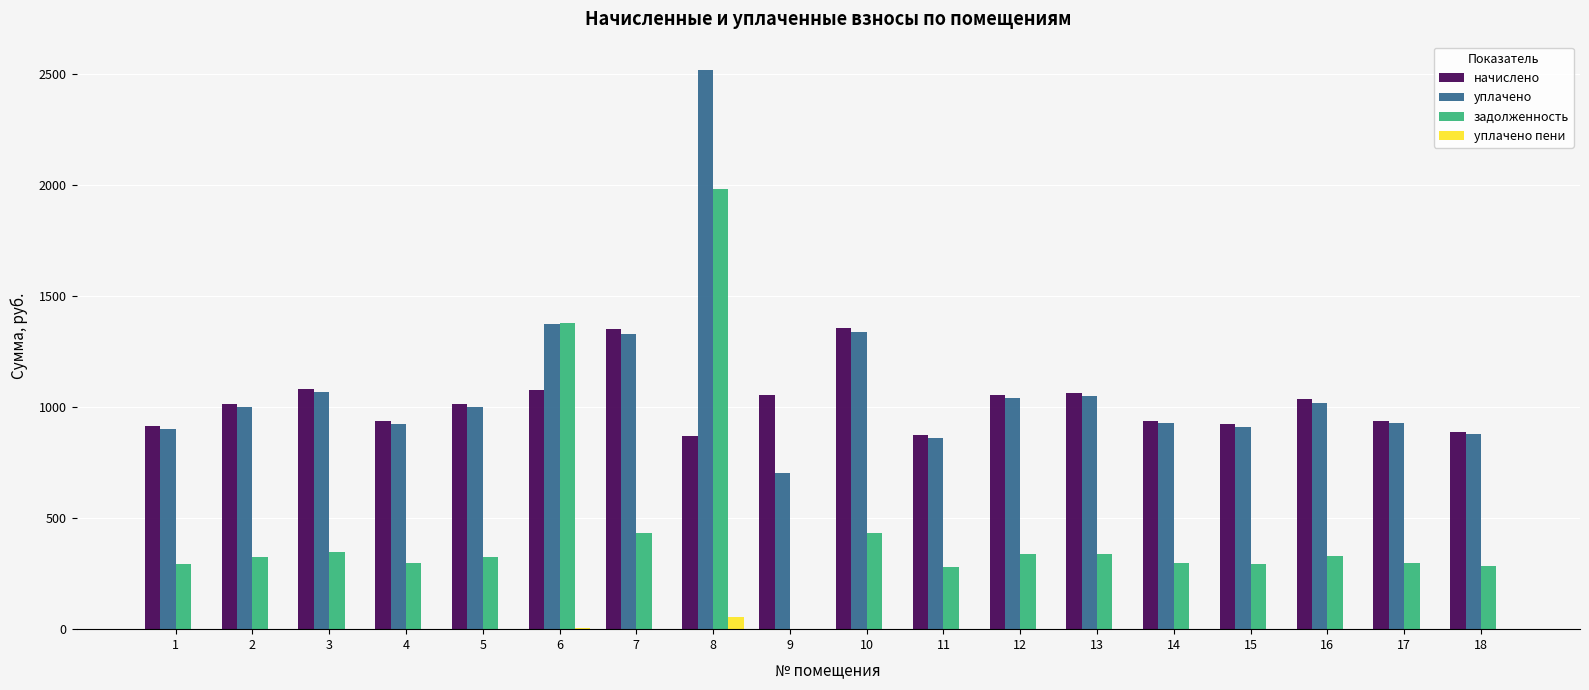

What is the total value across all series at 3?

2495.0